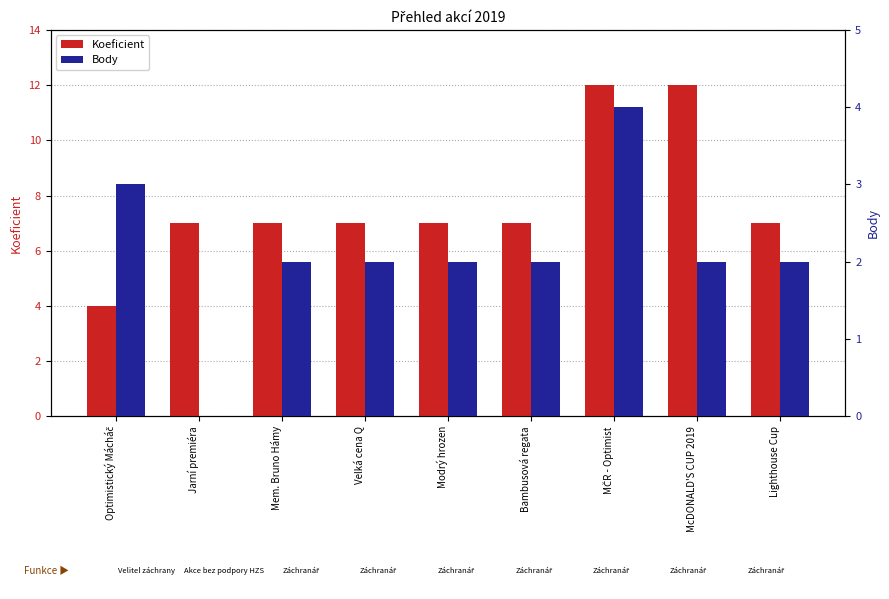

What are all the series names shown in the legend?

Koeficient, Body